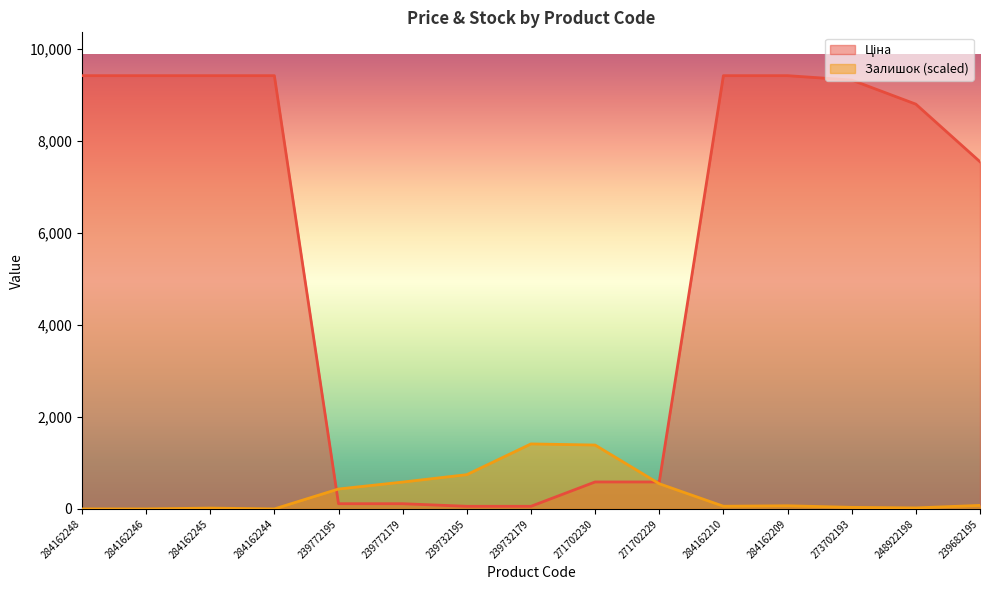

Which series changed the most between 284162246 and 271702230?

Ціна